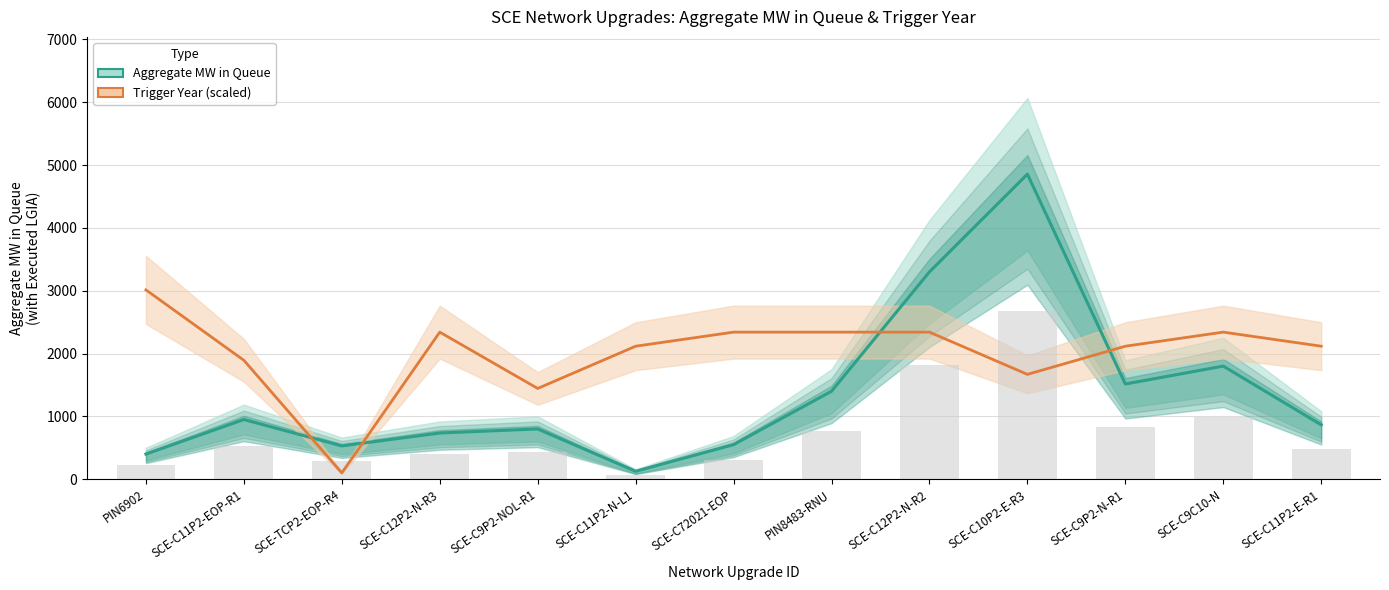

Which series has the widest spread of values?

Aggregate MW in Queue